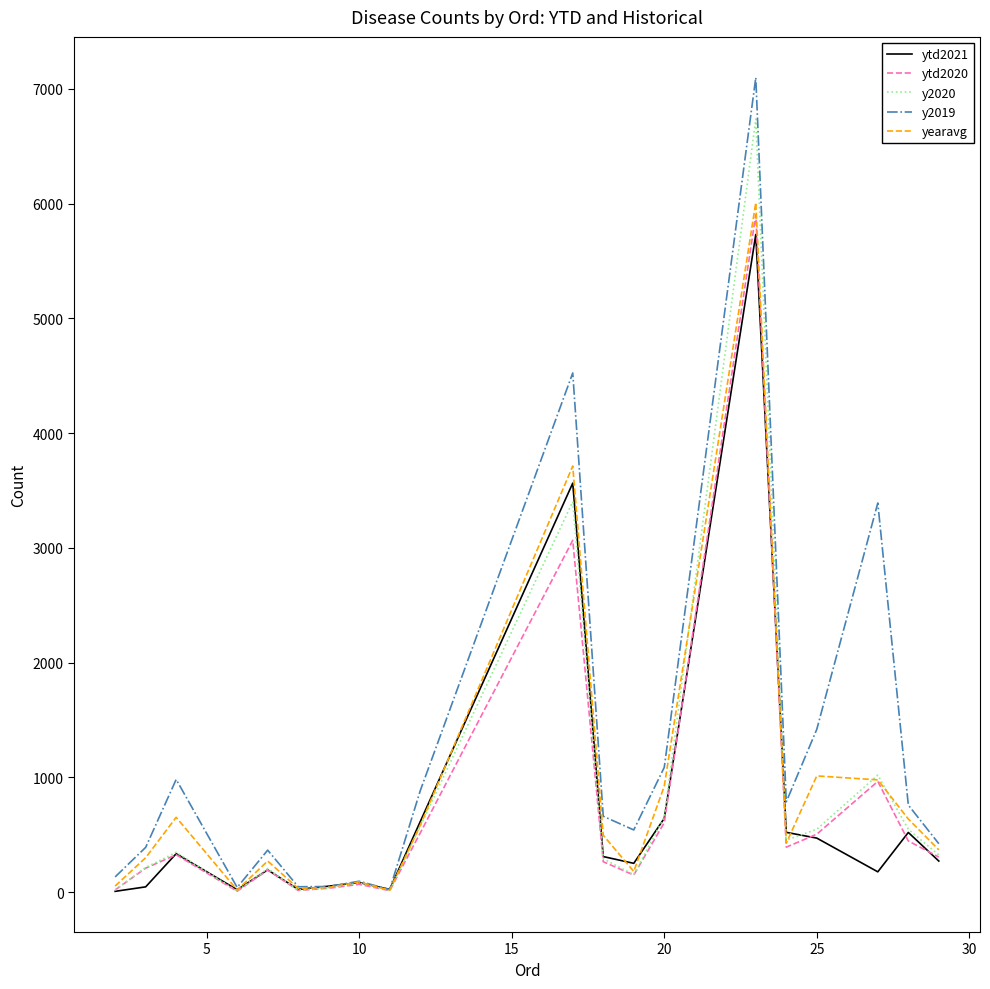

Does the chart have visible grid lines?

No